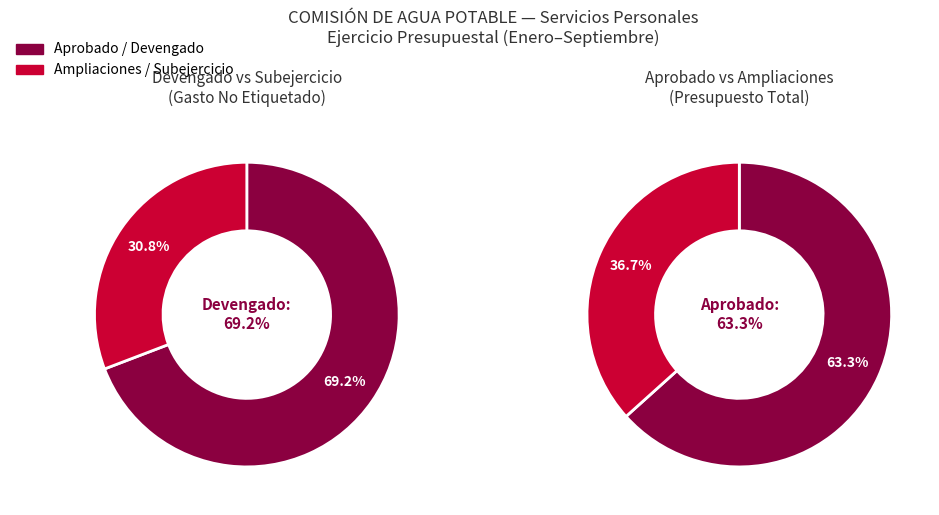

Is the sum of Gasto No Etiquetado and Subejercicio greater than half?

Yes